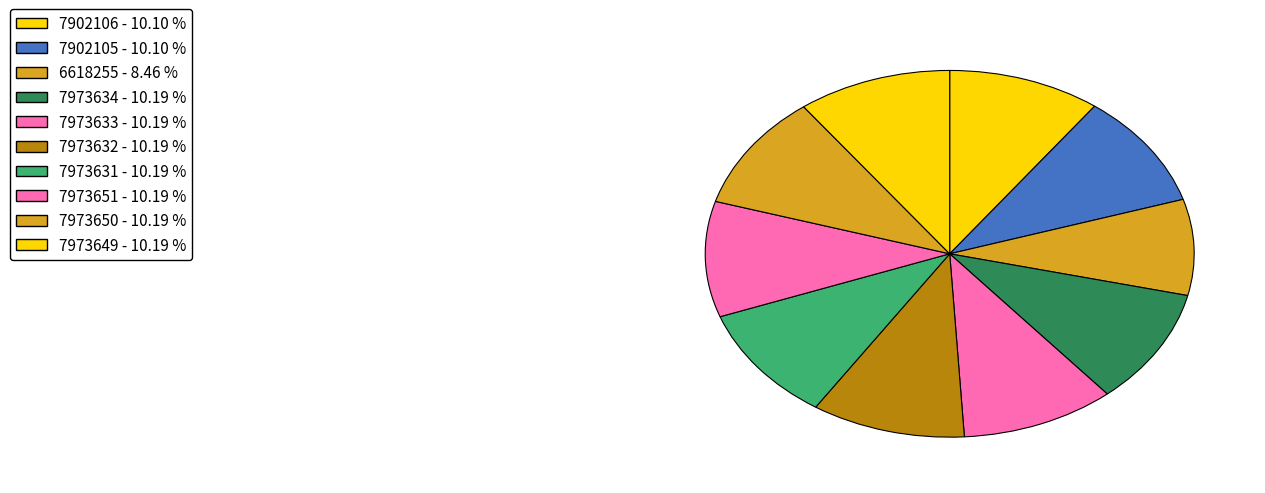

How many segments does this pie chart have?

10